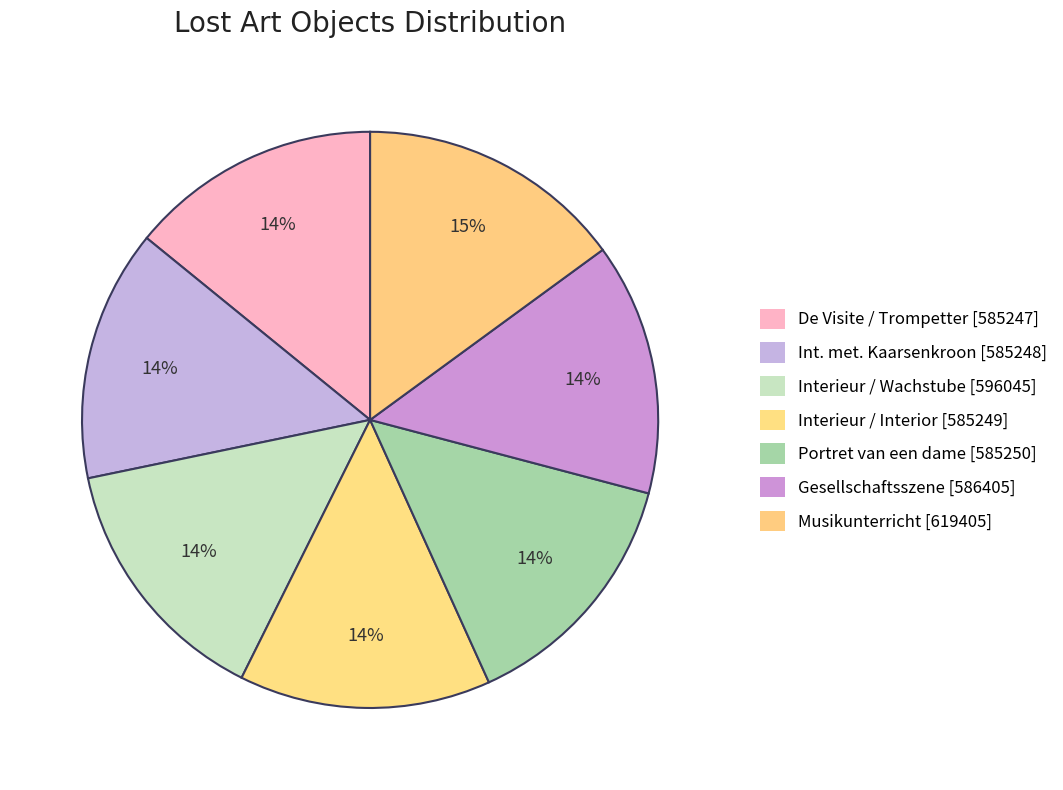

How many slices are in this pie chart?

7